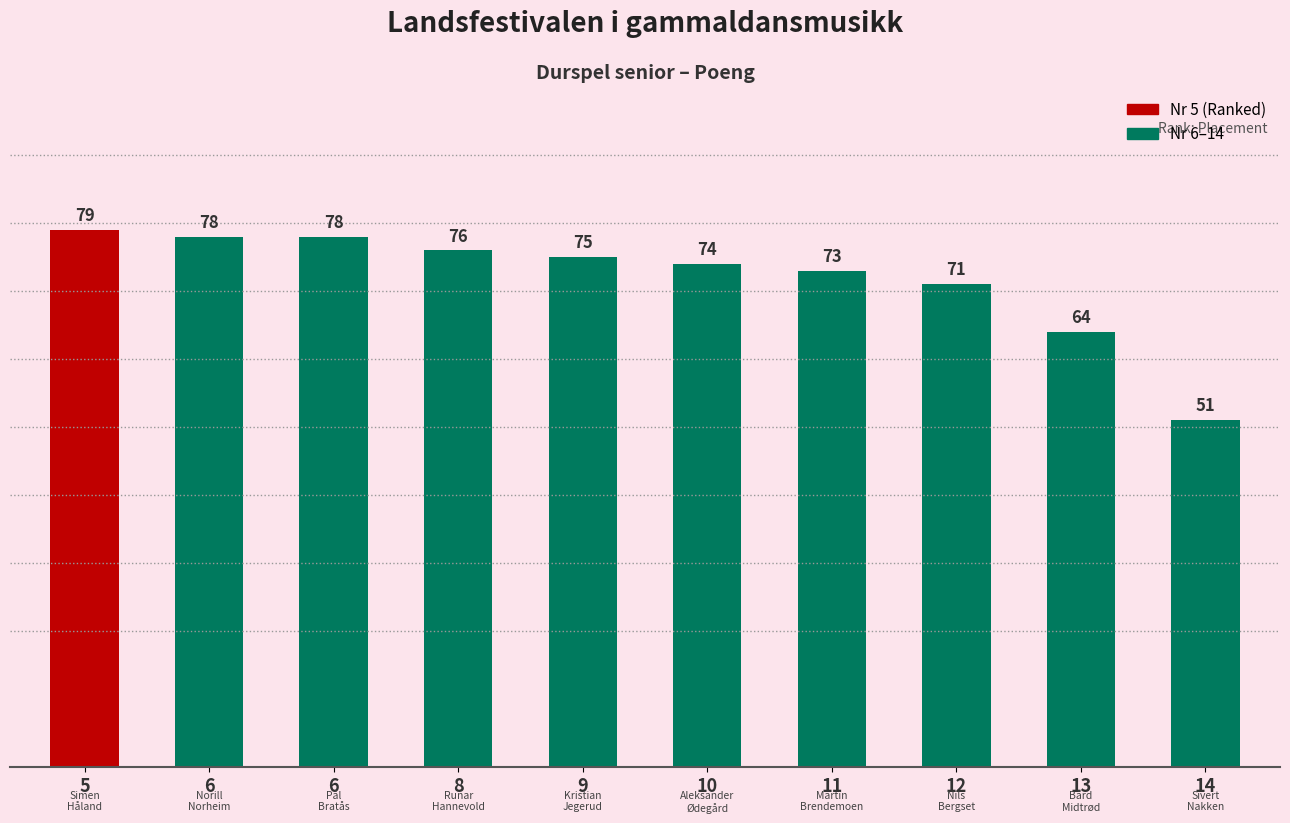

What is the average value?

72